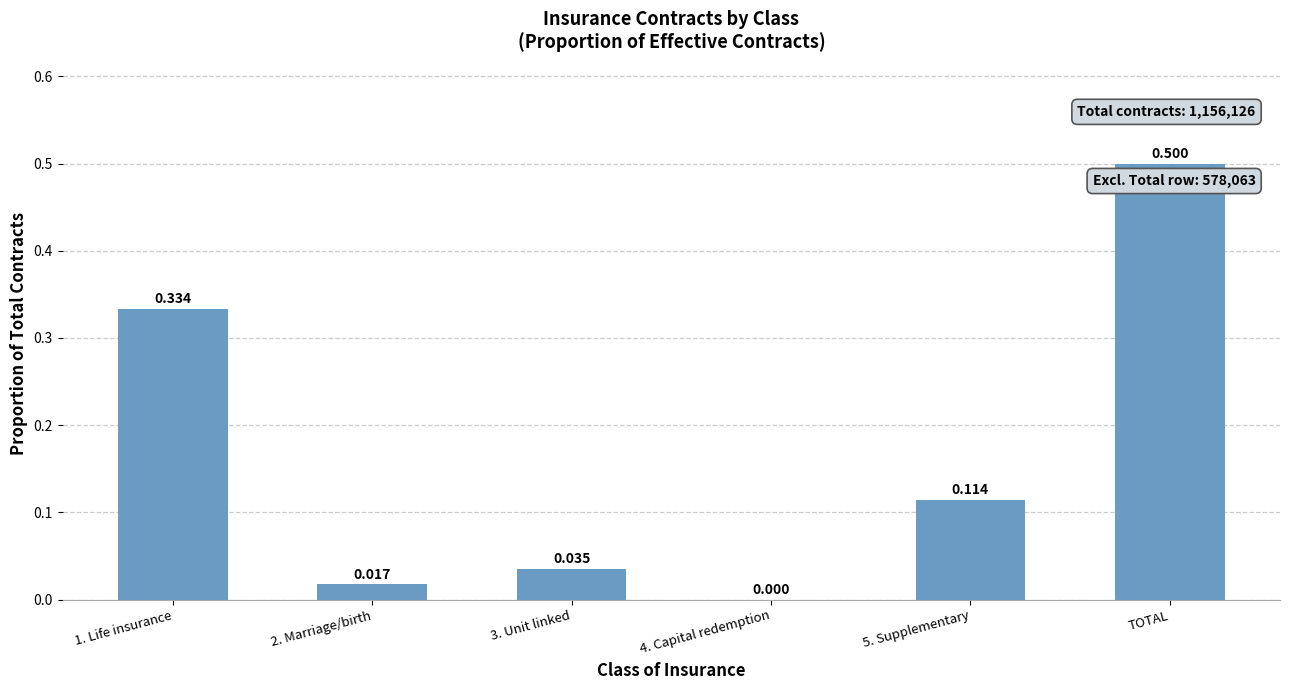

Which label corresponds to the largest value in the chart?

TOTAL